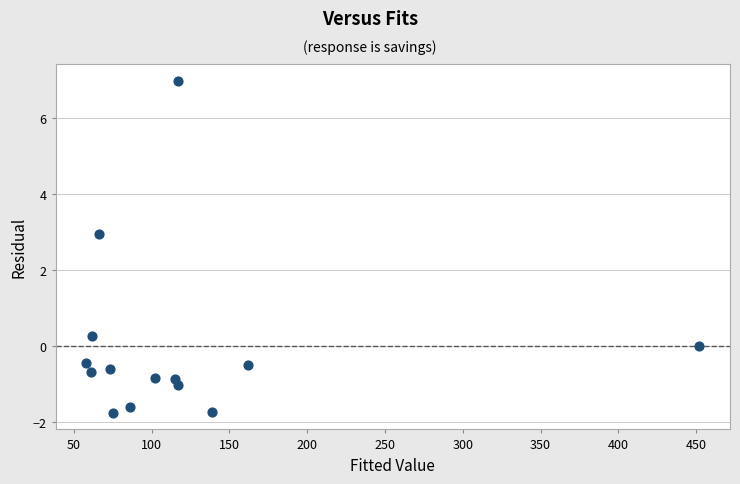

What Y value in the scatter plot is closest to 2?

2.9